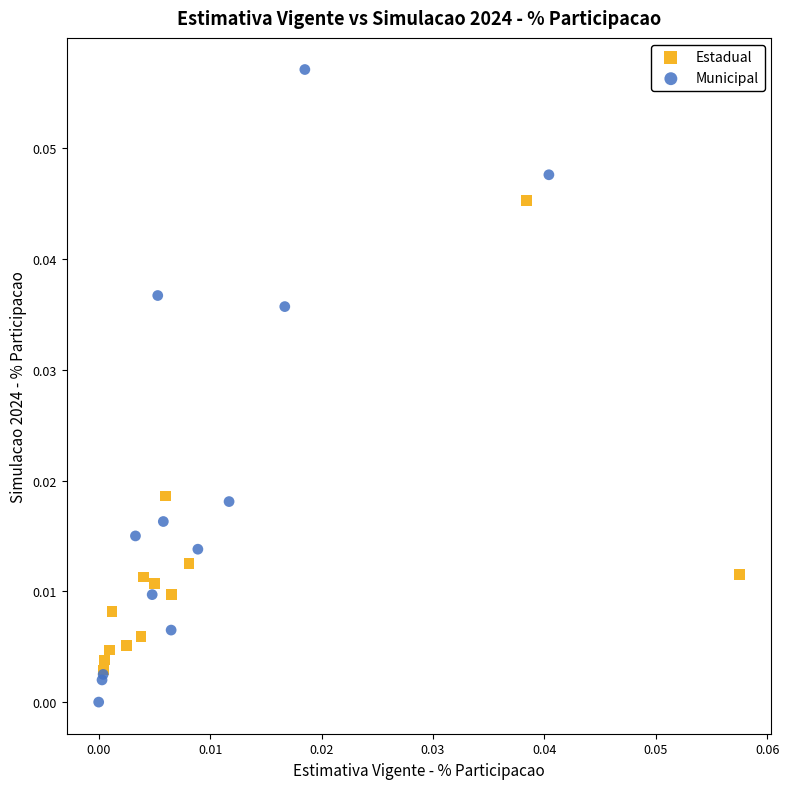

Which series has the largest Y range (max minus min)?

Municipal